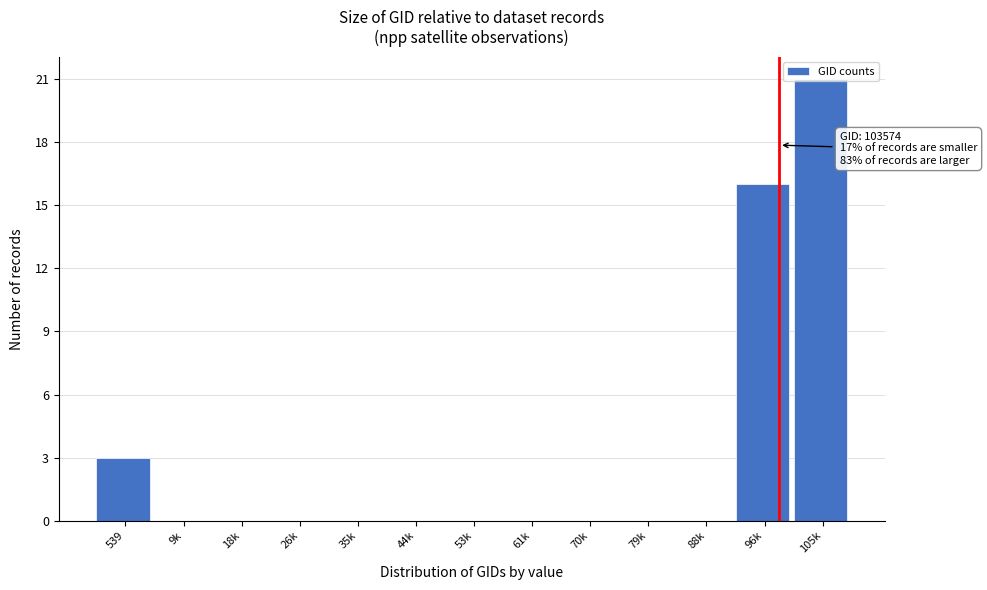

What is the greatest value displayed?

21